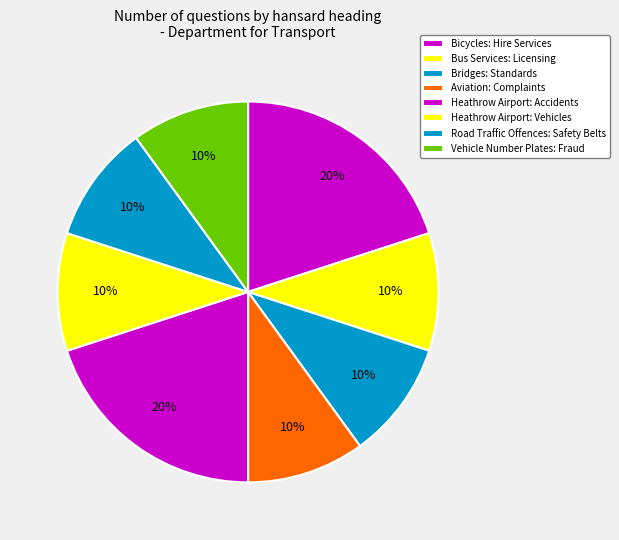

Count the number of slices in the pie.

8